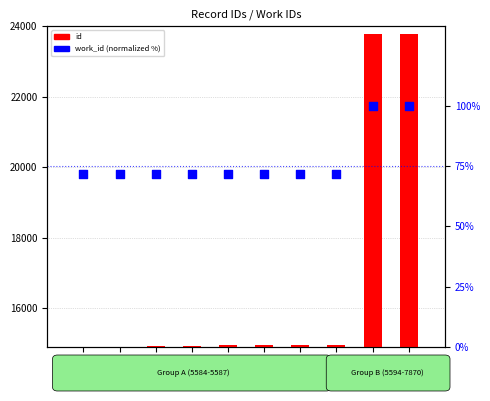

Which series has the widest spread of Y values?

id